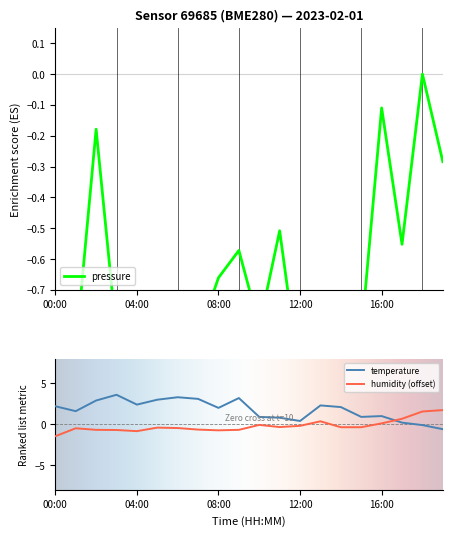

True or false: humidity has a value of -0.6 at 07:00.

True